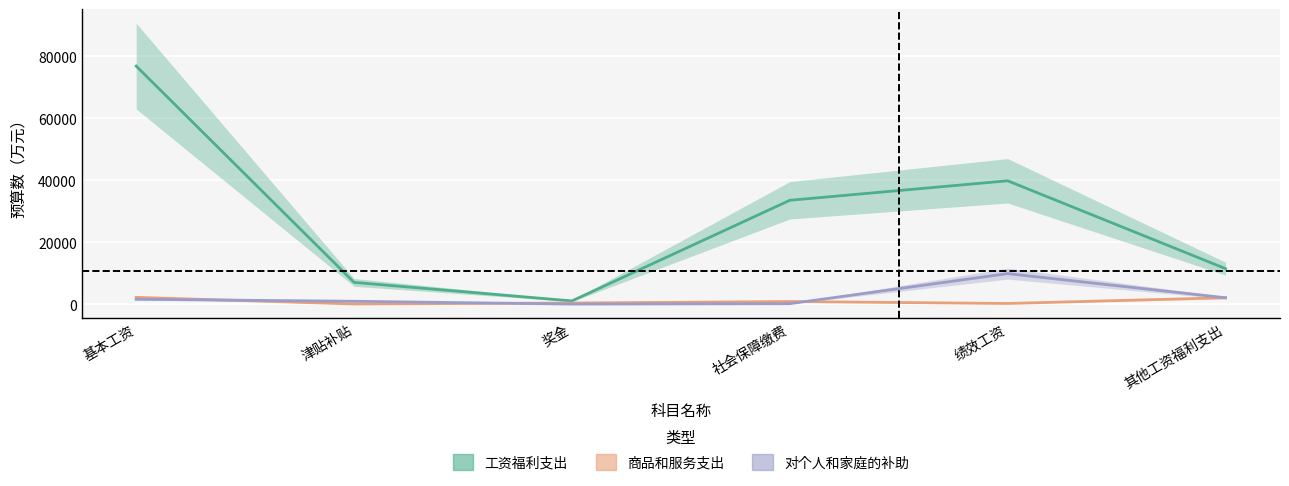

Which series has the largest total across all categories?

工资福利支出